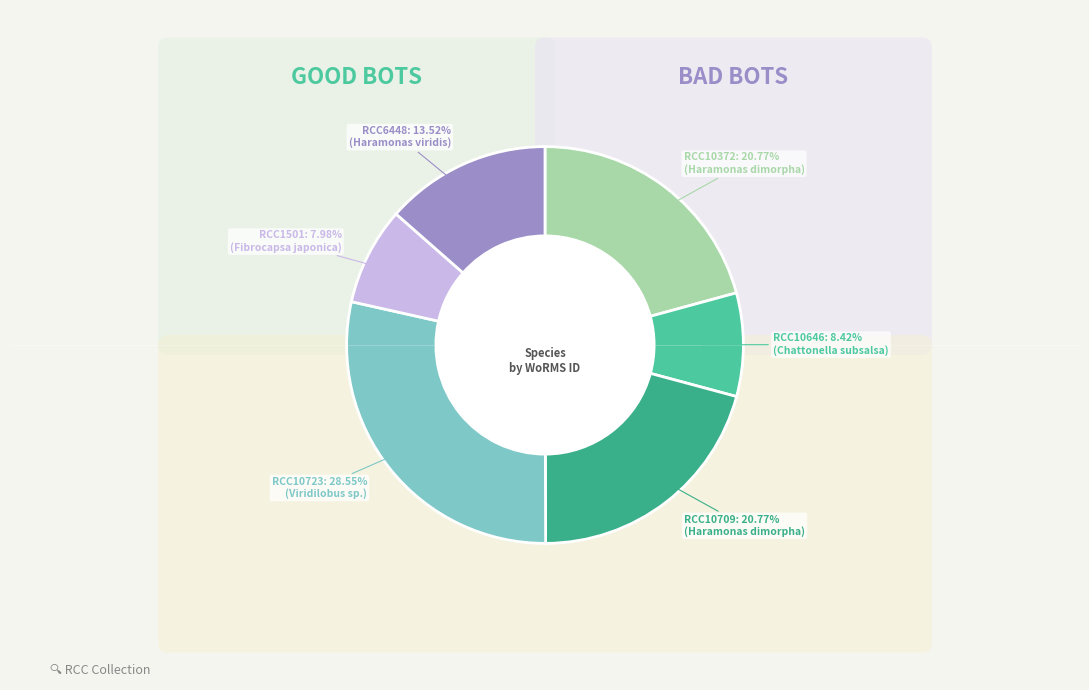

What percentage is NOT represented by RCC10372?

79.2%